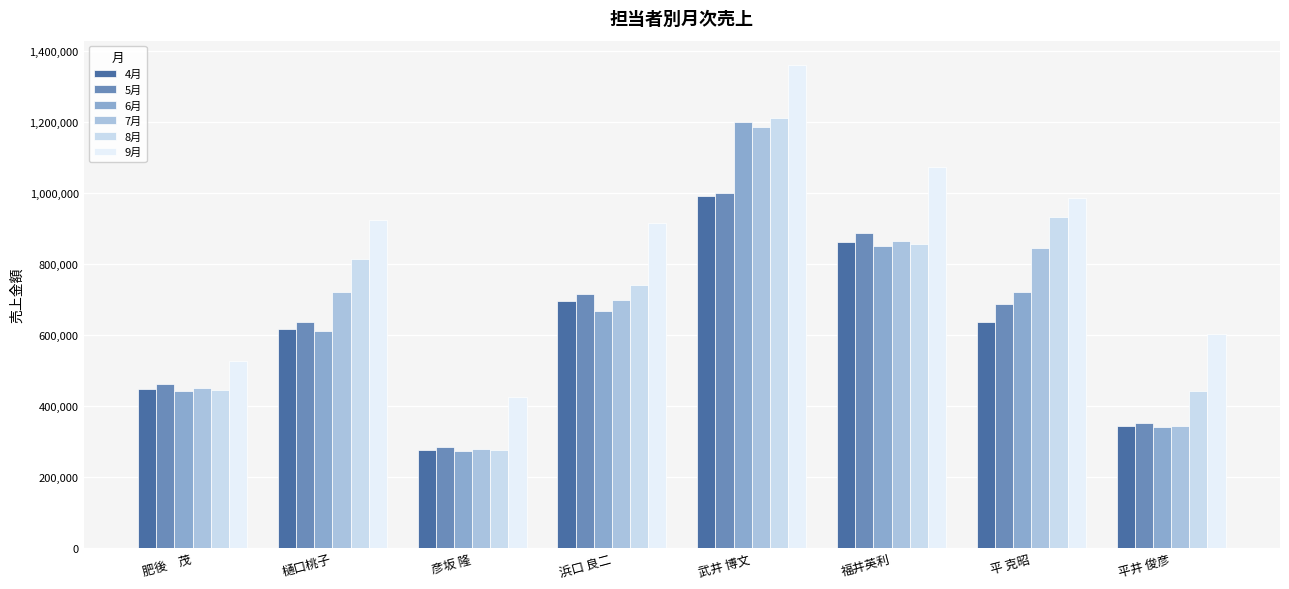

What is the label of the 3rd bar from the right?

福井英利